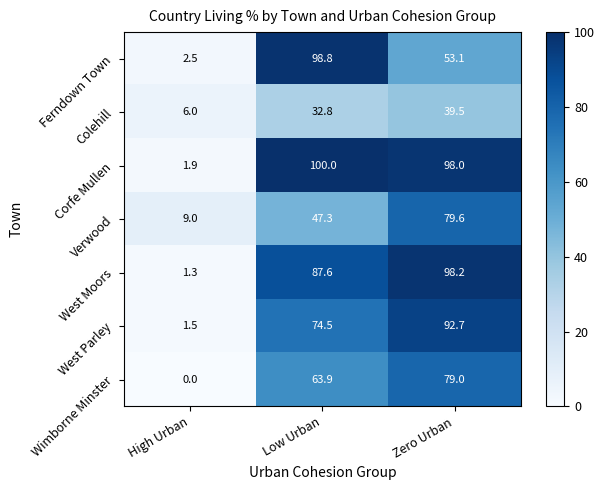

How many series are shown in this chart?

7